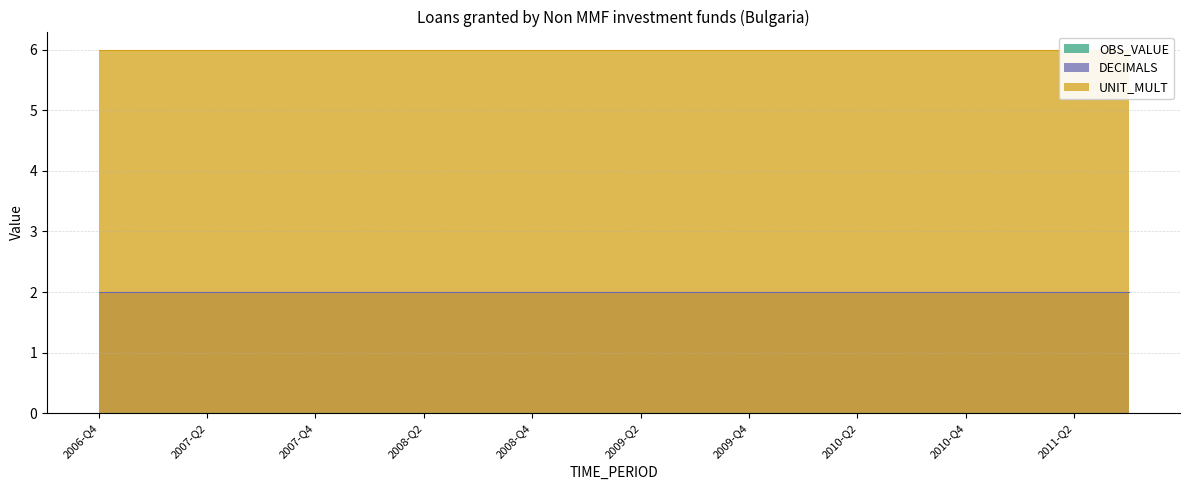

Reading left to right, transcribe all the data shown in this chart.

OBS_VALUE: 0	0	0	0	0	0	0	0	0	0	0	0	0	0	0	0	0	0	0	0
DECIMALS: 2	2	2	2	2	2	2	2	2	2	2	2	2	2	2	2	2	2	2	2
UNIT_MULT: 6	6	6	6	6	6	6	6	6	6	6	6	6	6	6	6	6	6	6	6